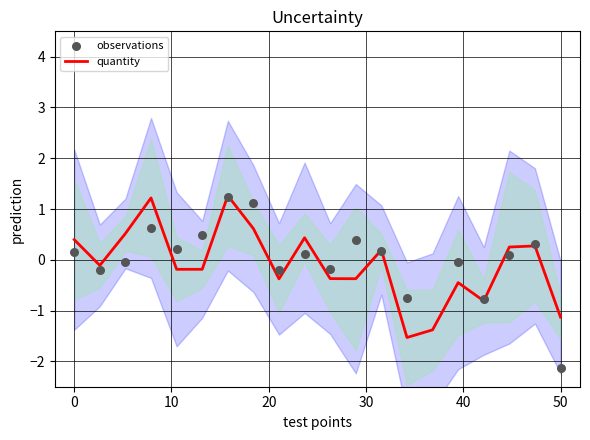

Which series contains the lowest Y value?

observations